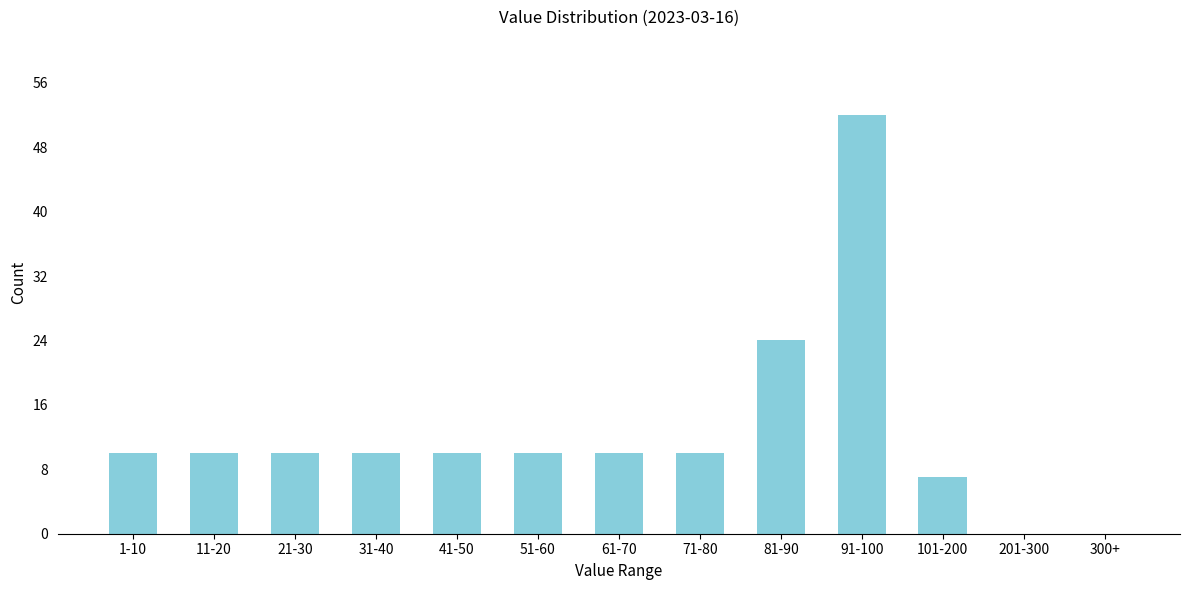

Reading left to right, what are all the values shown in this chart?

1-10=10	11-20=10	21-30=10	31-40=10	41-50=10	51-60=10	61-70=10	71-80=10	81-90=24	91-100=52	101-200=7	201-300=0	300+=0